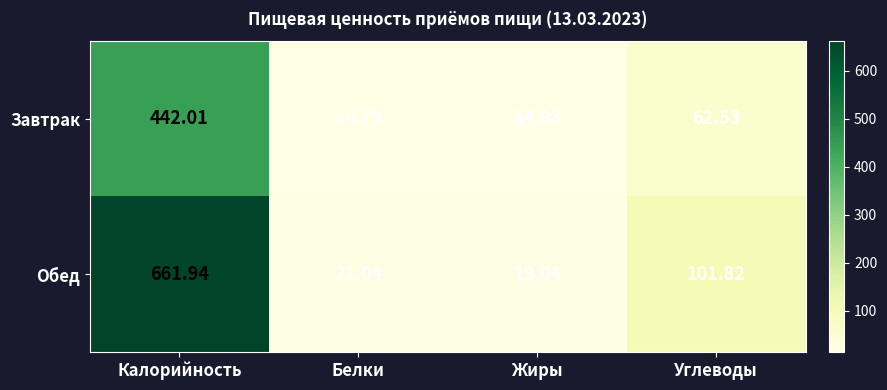

Between Калорийность and Углеводы, which series saw the biggest shift?

Обед